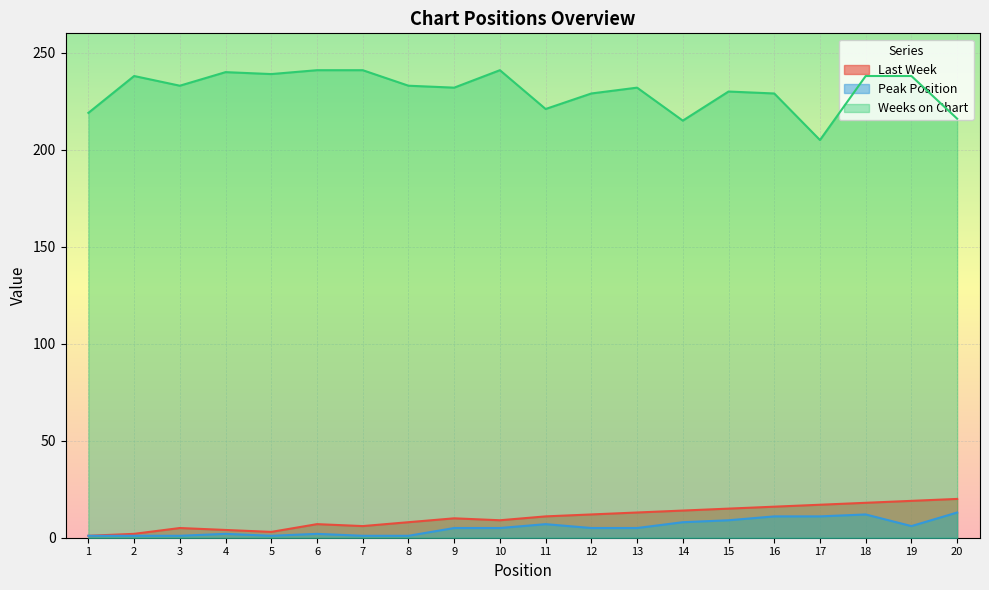

Reading right to left, what are all the values shown in this chart?

Last Week: 20	19	18	17	16	15	14	13	12	11	9	10	8	6	7	3	4	5	2	1
Peak Position: 13	6	12	11	11	9	8	5	5	7	5	5	1	1	2	1	2	1	1	1
Weeks on Chart: 216	238	238	205	229	230	215	232	229	221	241	232	233	241	241	239	240	233	238	219